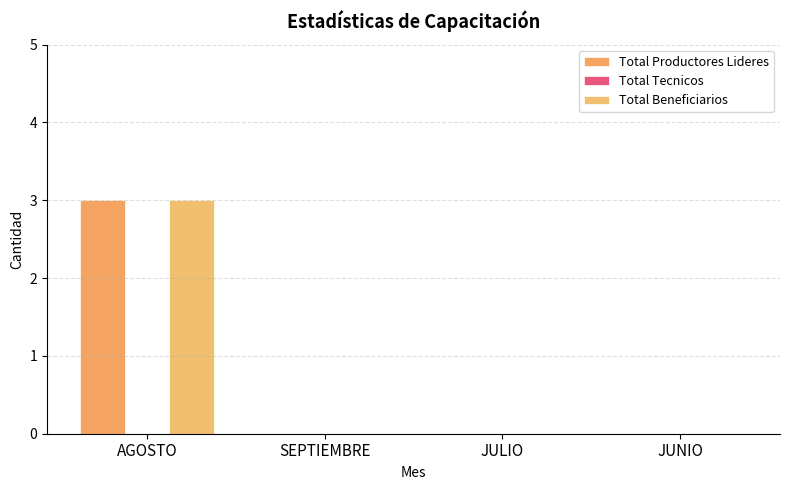

Which has a higher value, AGOSTO or JULIO?

AGOSTO